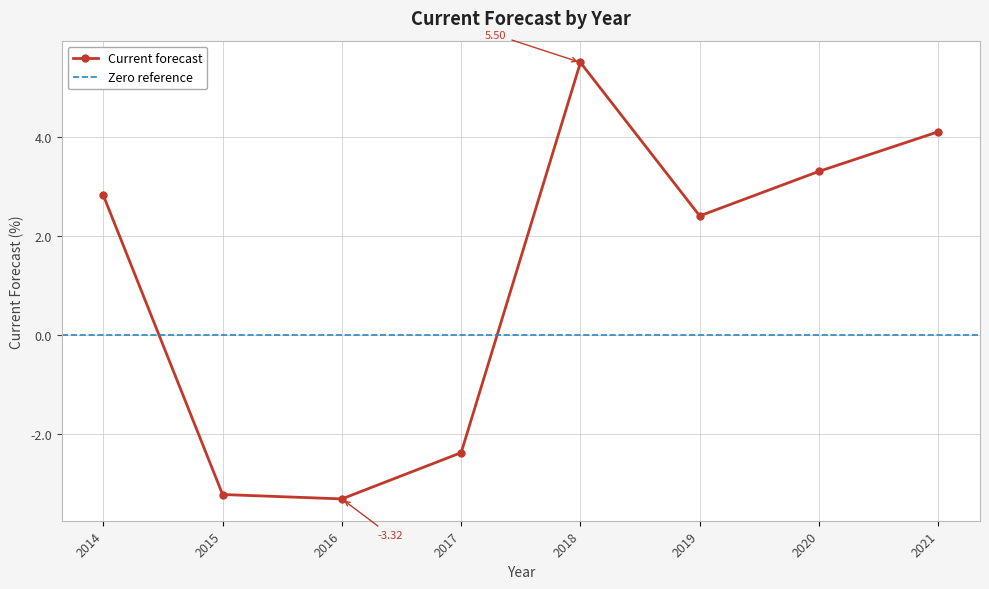

At which category does the chart reach its peak across all series?

2018